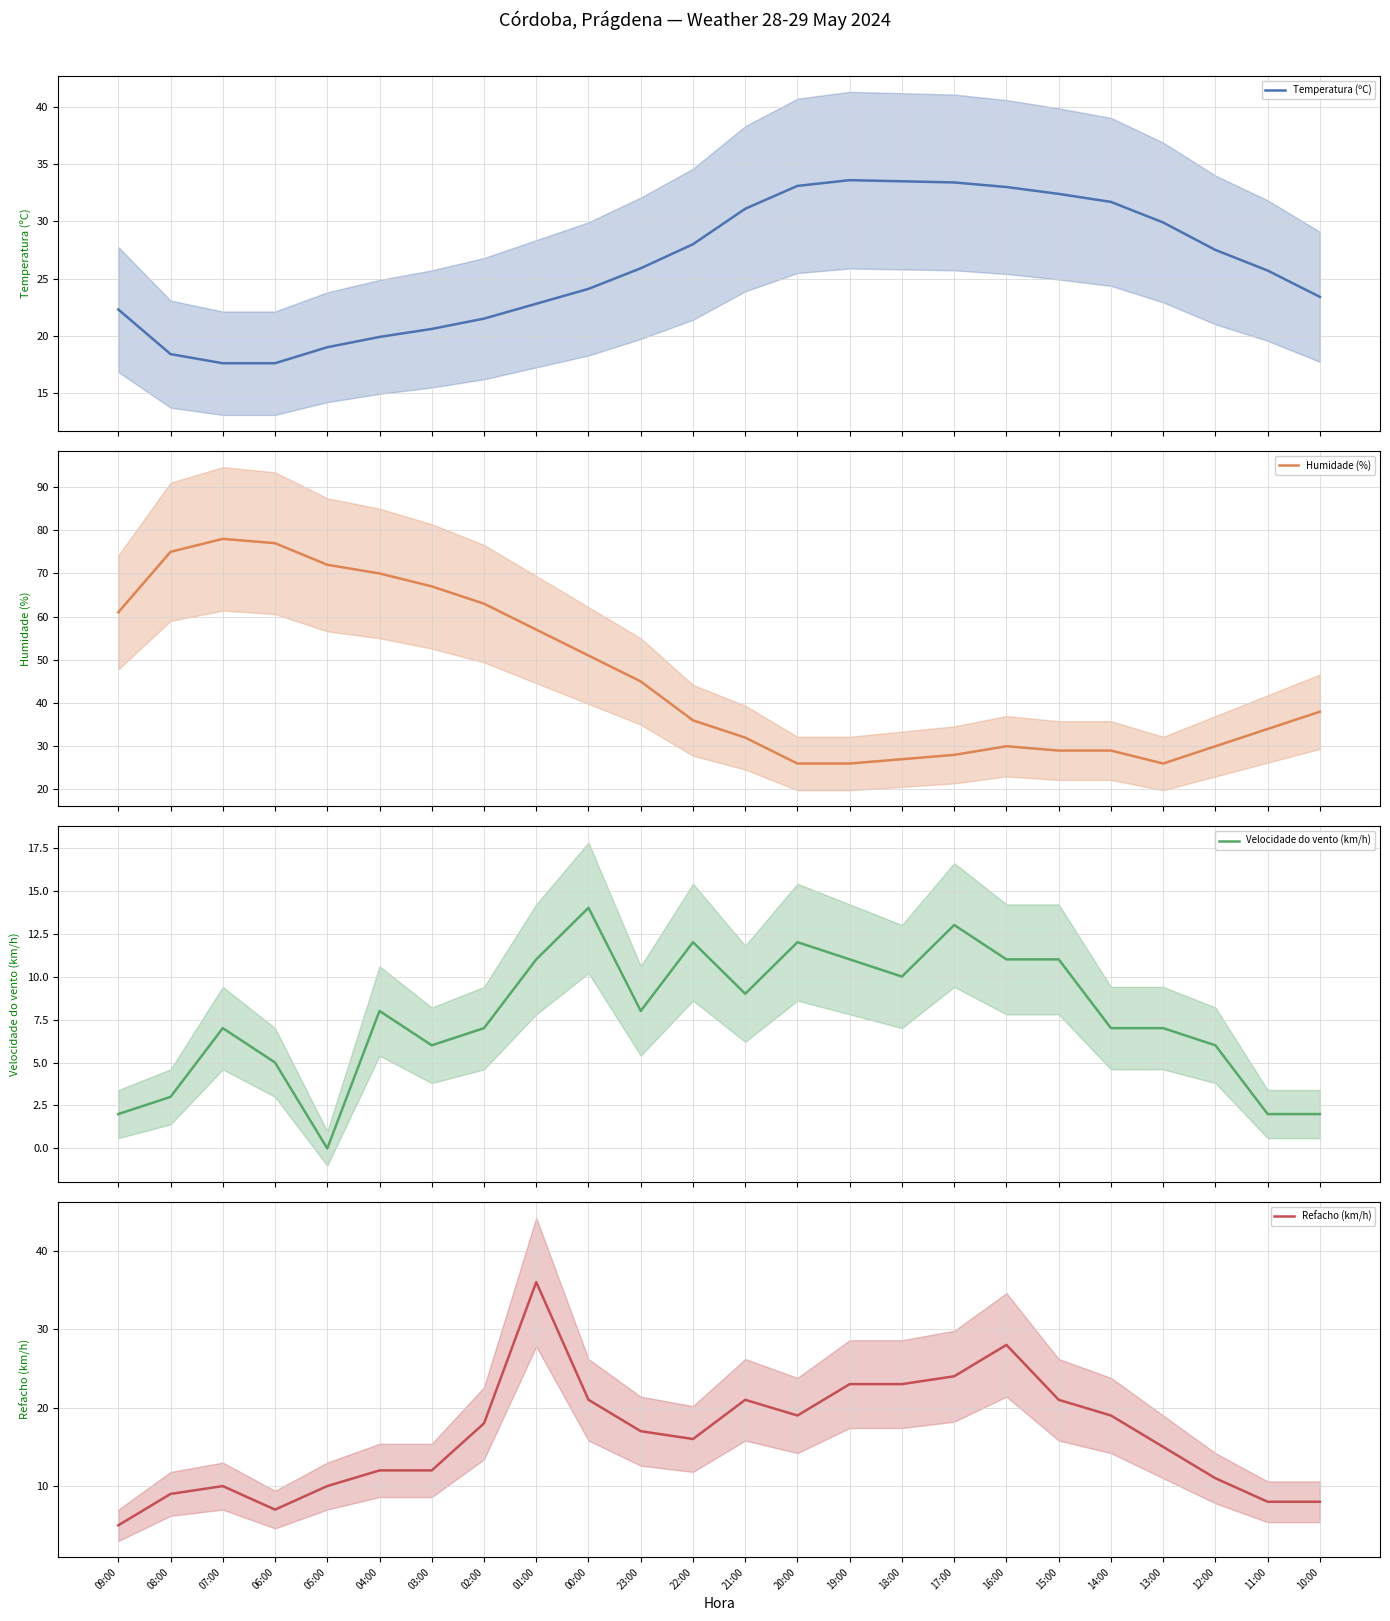

At how many categories does at least one series exceed 63?

6